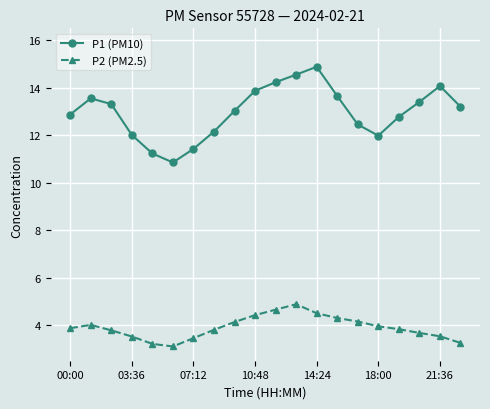

True or false: P1 (PM10) and P2 (PM2.5) cross at least once.

False